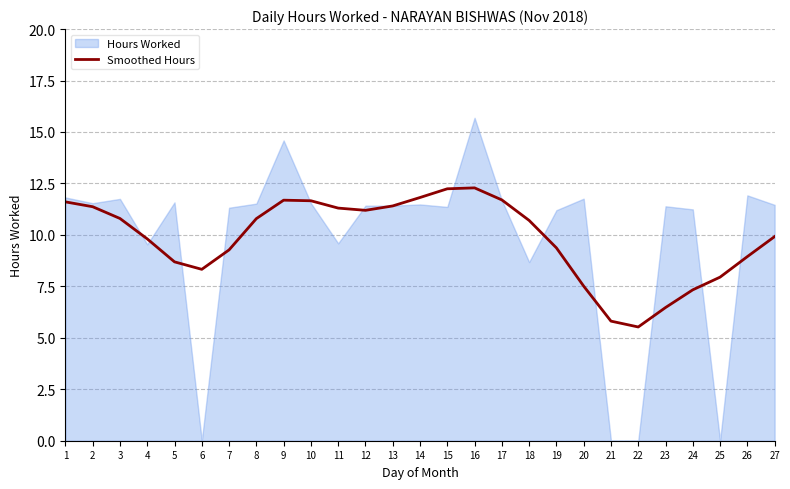

Reading left to right, extract all data points from this chart.

11.6	11.4	10.8	9.8	8.7	8.3	9.3	10.8	11.7	11.7	11.3	11.2	11.4	11.8	12.2	12.3	11.7	10.7	9.4	7.5	5.8	5.5	6.5	7.3	7.9	8.9	9.9